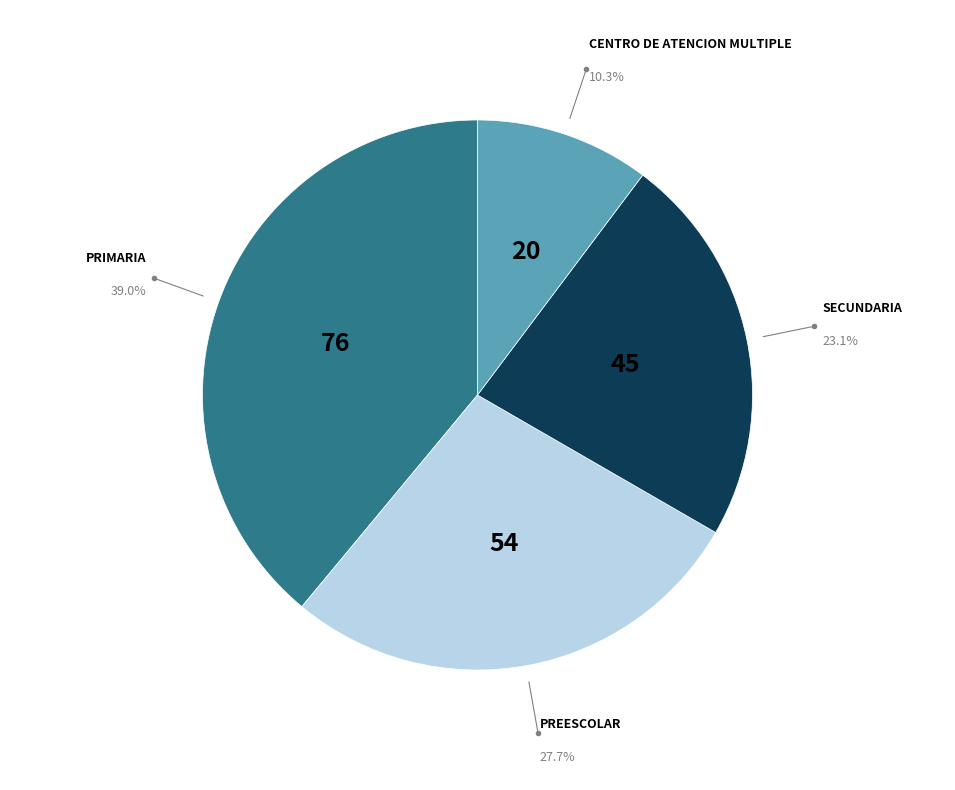

Is there any slice that represents more than half of the pie?

No